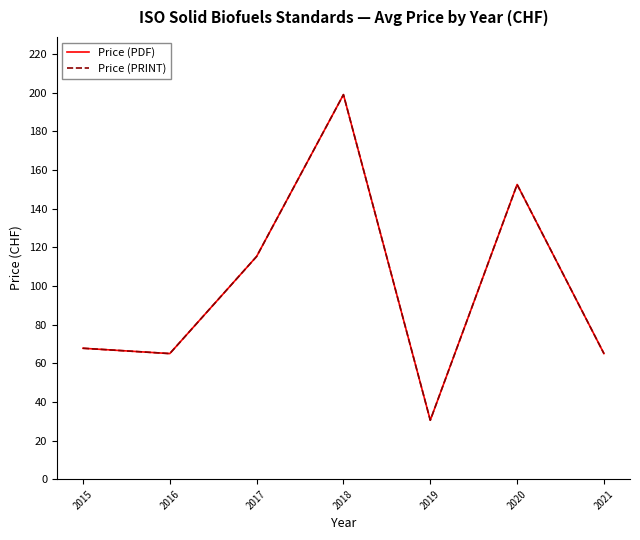

How many interior local peaks does the Price (PDF) series have?

2